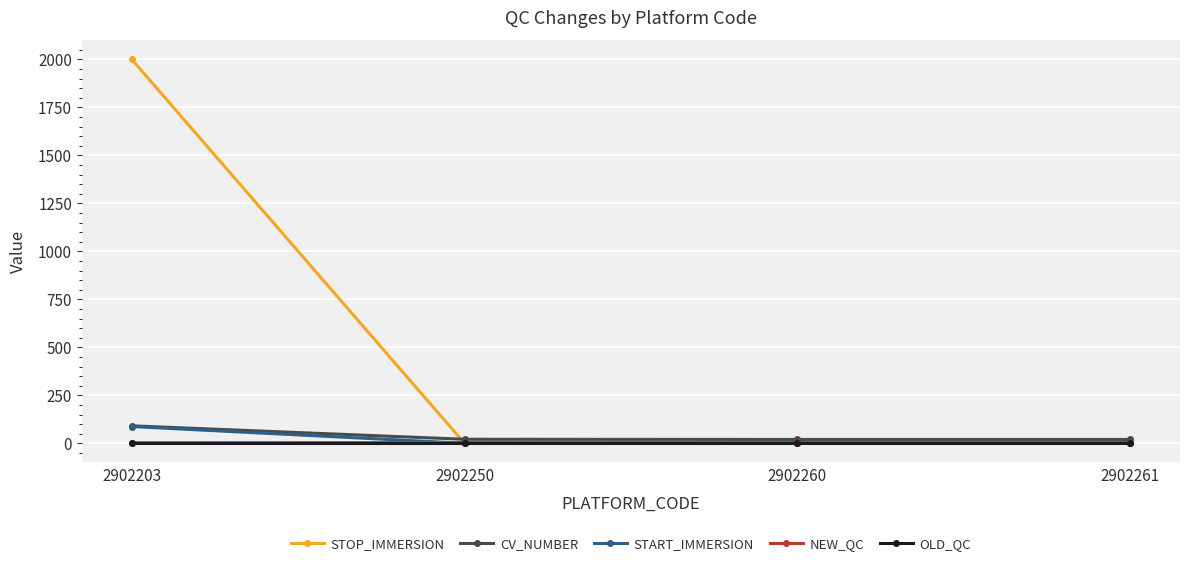

What is the value of the STOP_IMMERSION point at the 1st from the left?

1999.9